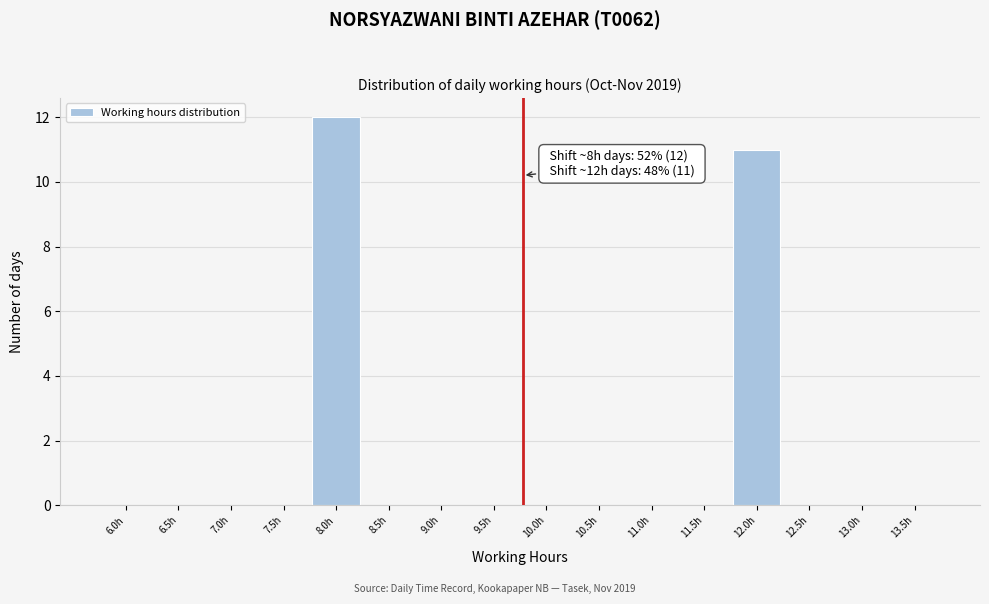

Reading right to left, what are all the values shown in this chart?

13.5h=0	13.0h=0	12.5h=0	12.0h=11	11.5h=0	11.0h=0	10.5h=0	10.0h=0	9.5h=0	9.0h=0	8.5h=0	8.0h=12	7.5h=0	7.0h=0	6.5h=0	6.0h=0